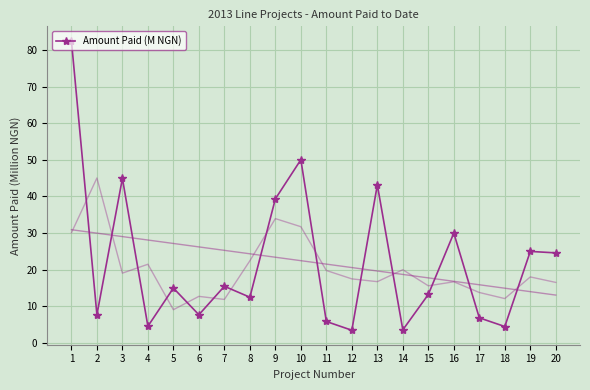

Which label corresponds to the smallest value in the chart?

12